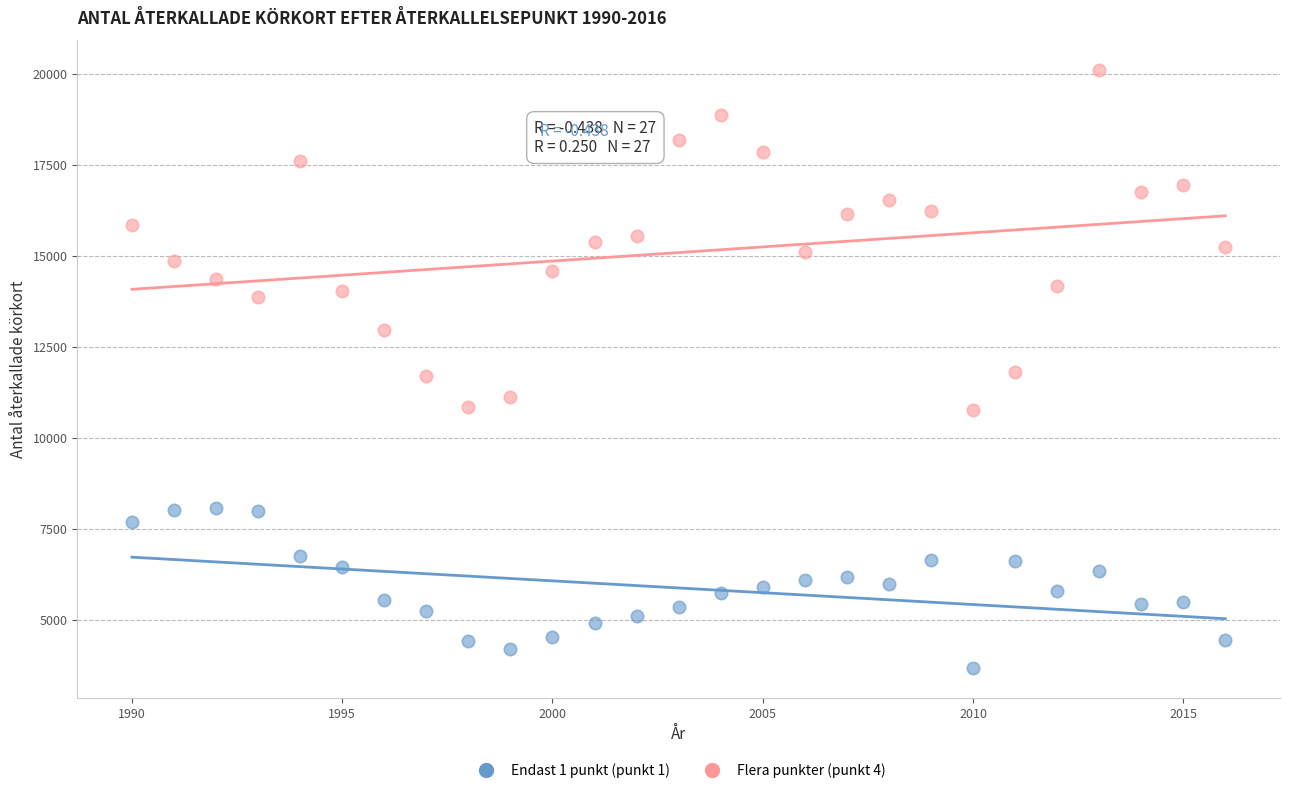

Which series contains the lowest Y value?

Endast 1 punkt (punkt 1)